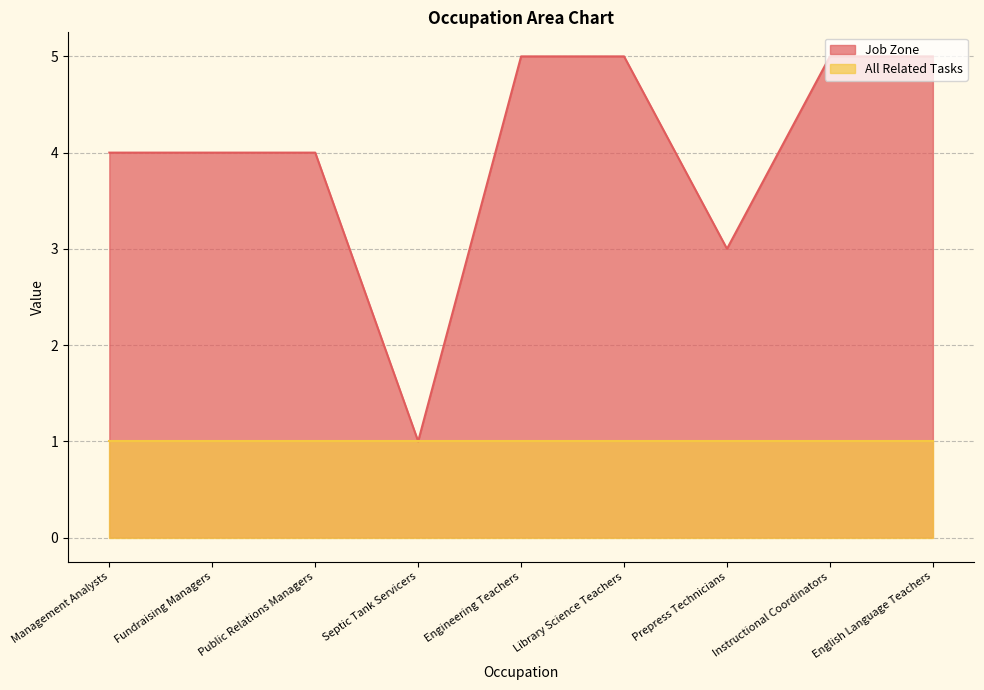

The value at Library Science Teachers is 3. True or false?

False